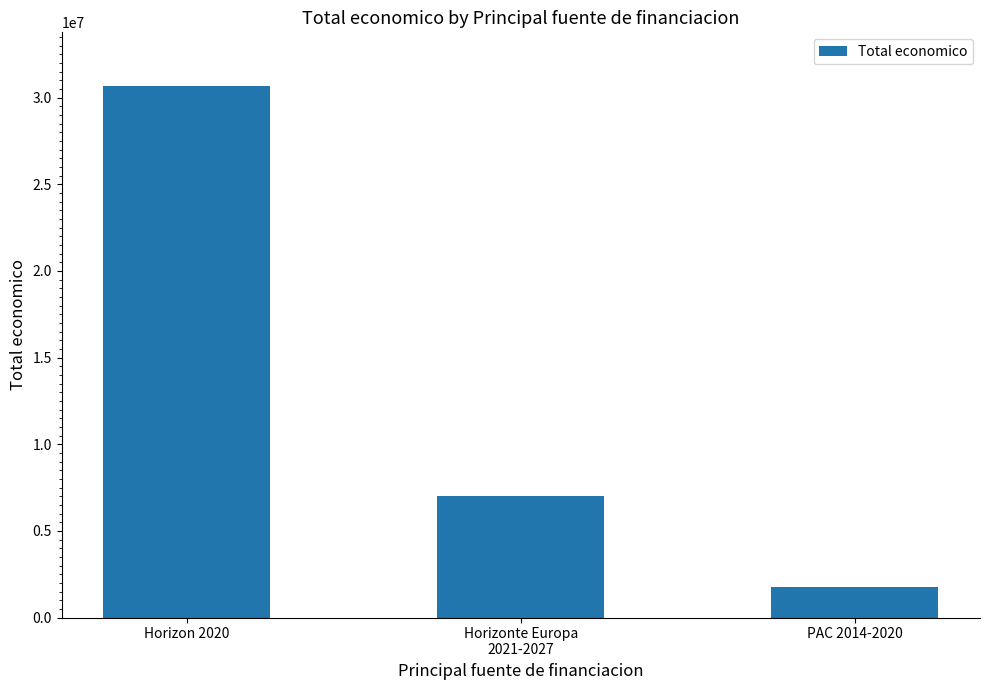

Reading right to left, extract all data points from this chart.

1736225	7033055	30692309